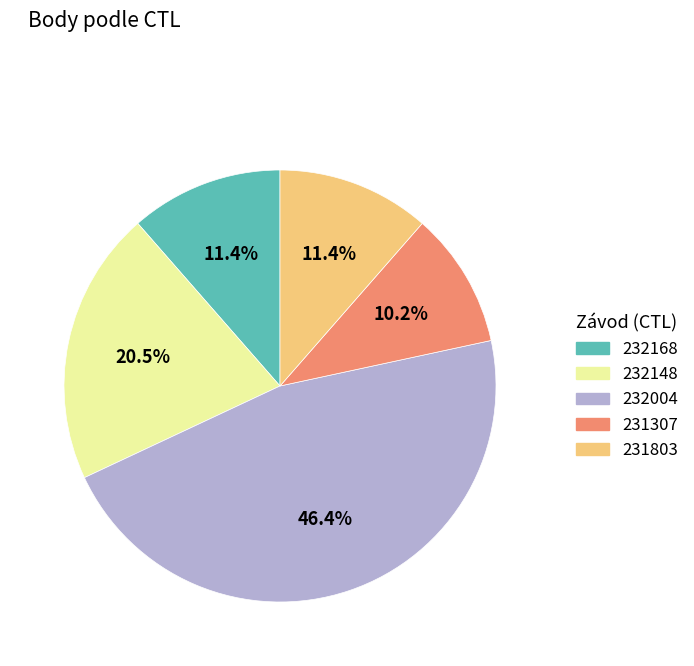

Combined, what portion of the pie is 232148 and 231307?

30.7%